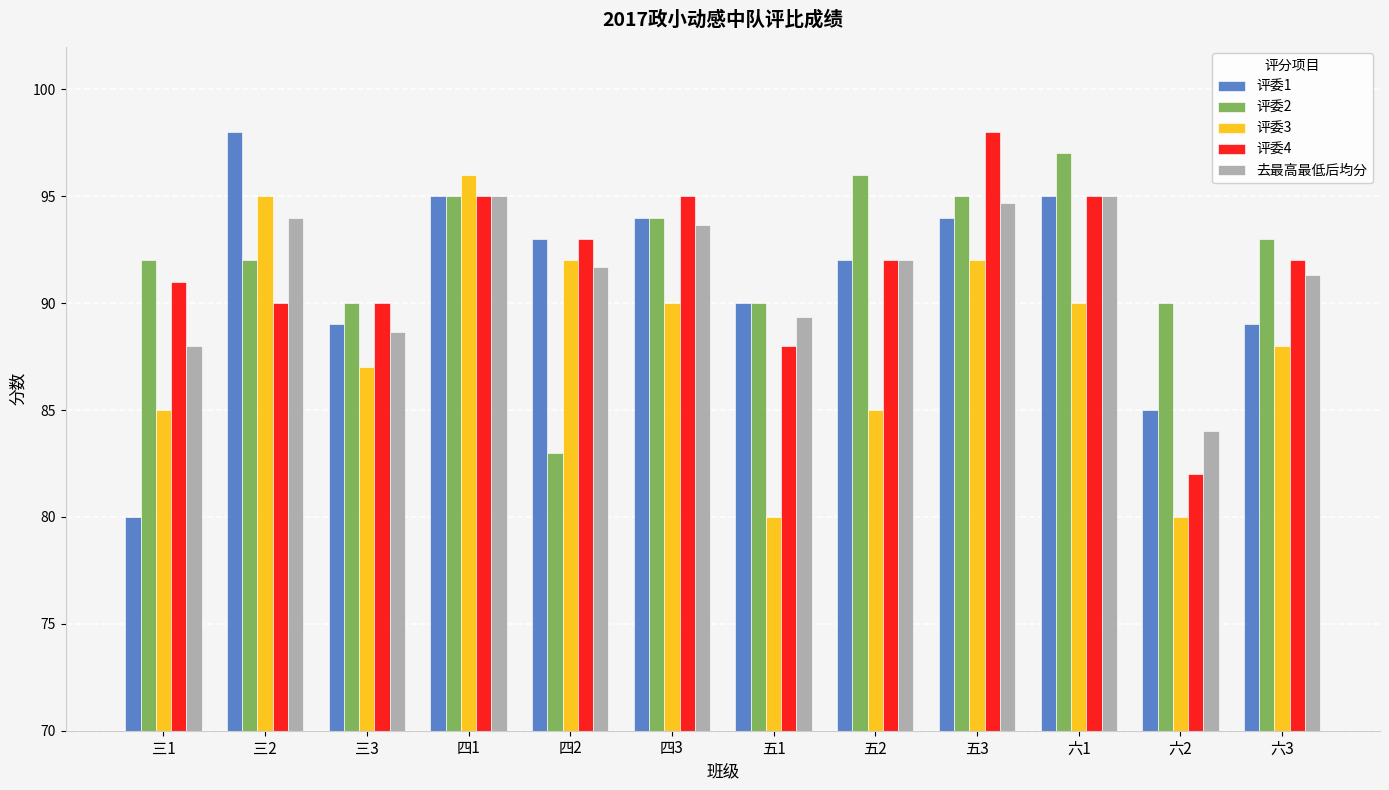

What is the average value of the 评委1 series?

91.2